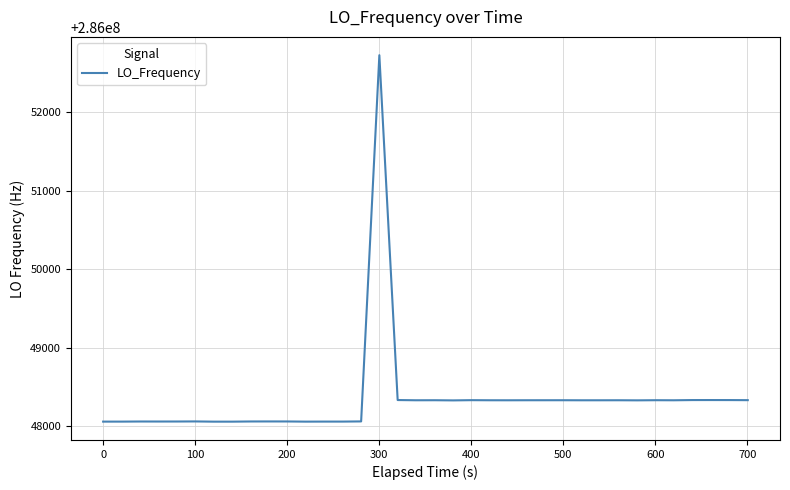

What is the difference between the maximum and minimum values?

4663.7